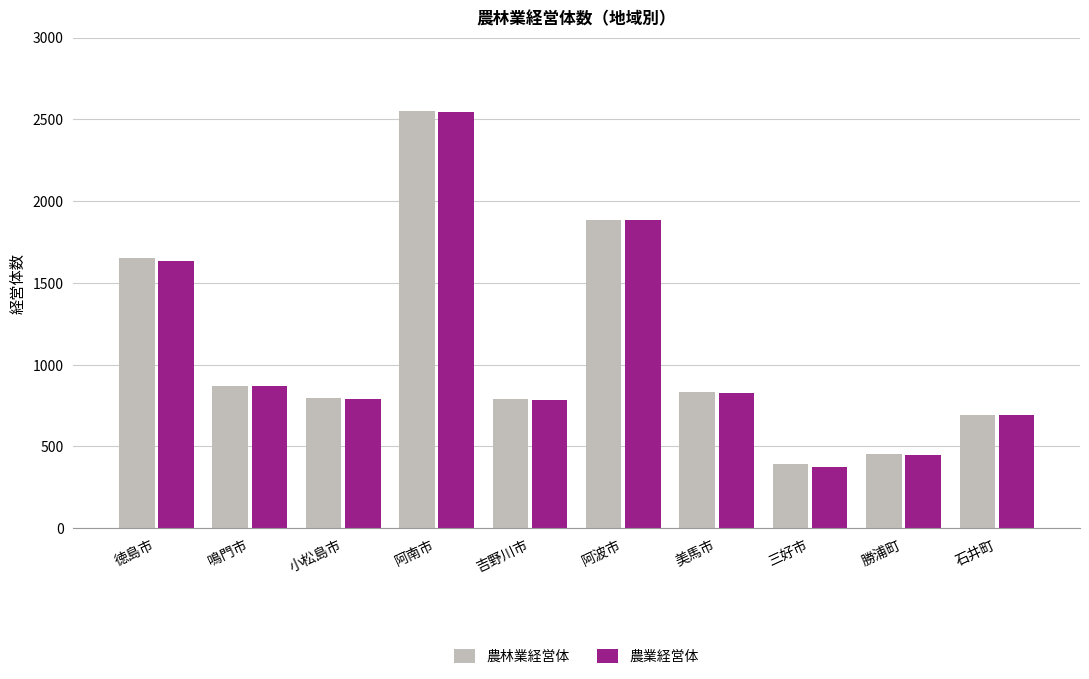

What is the sum of all 農業経営体 values?

10844